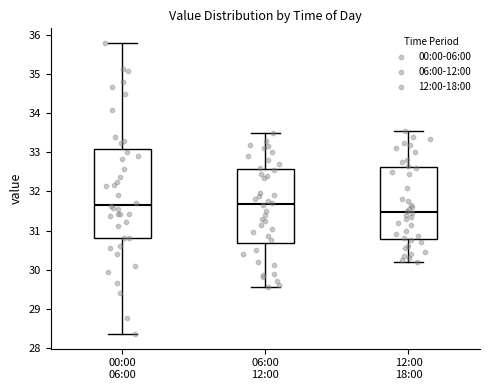

Where is the lower edge of the box for 12:00 18:00 on the y-axis? The values are not printed on the chart, so give them approximately, as read against the axis.

30.8